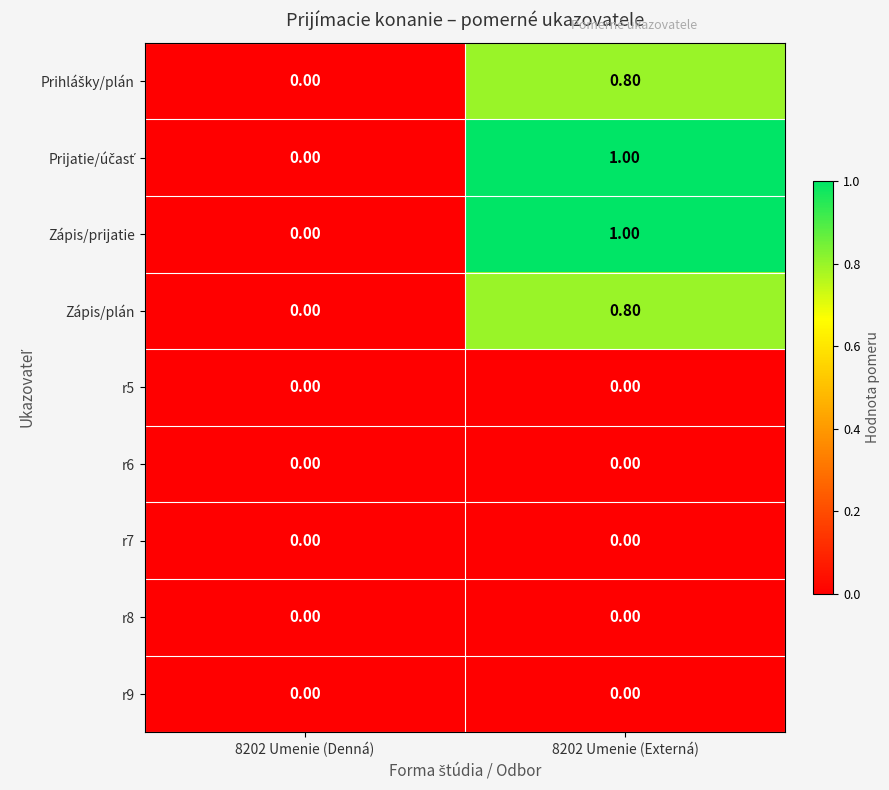

What is the spread (max minus min) of values at 8202 Umenie (Externá)?

1.0